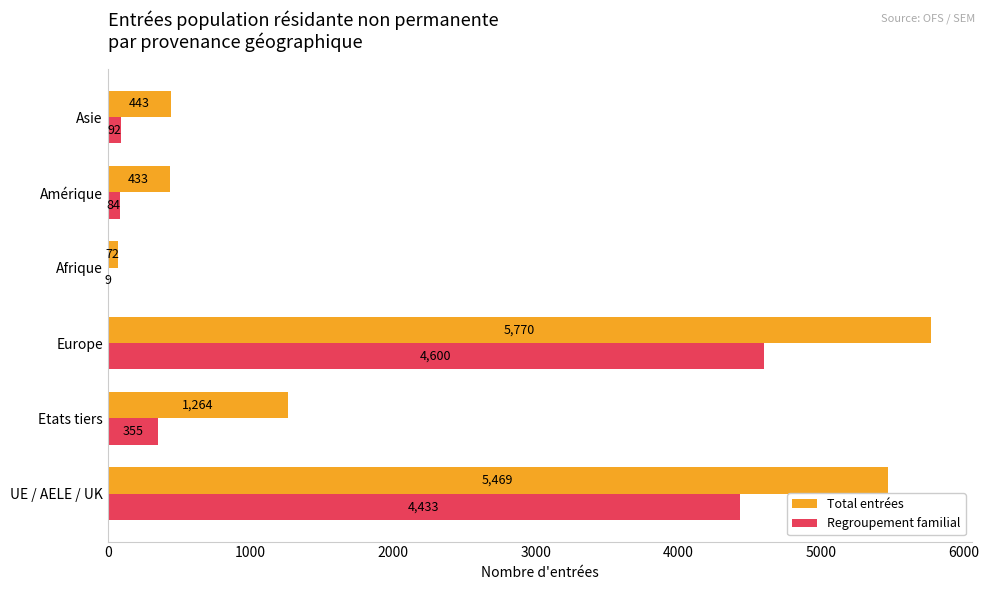

How many series are shown in this chart?

2